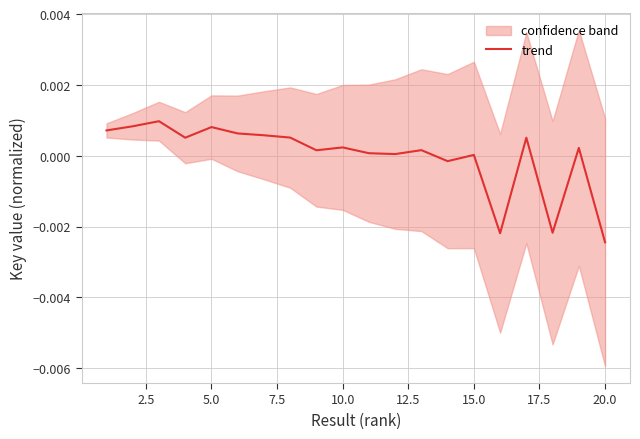

True or false: trend has a value of 0.0 at 15.0.

True